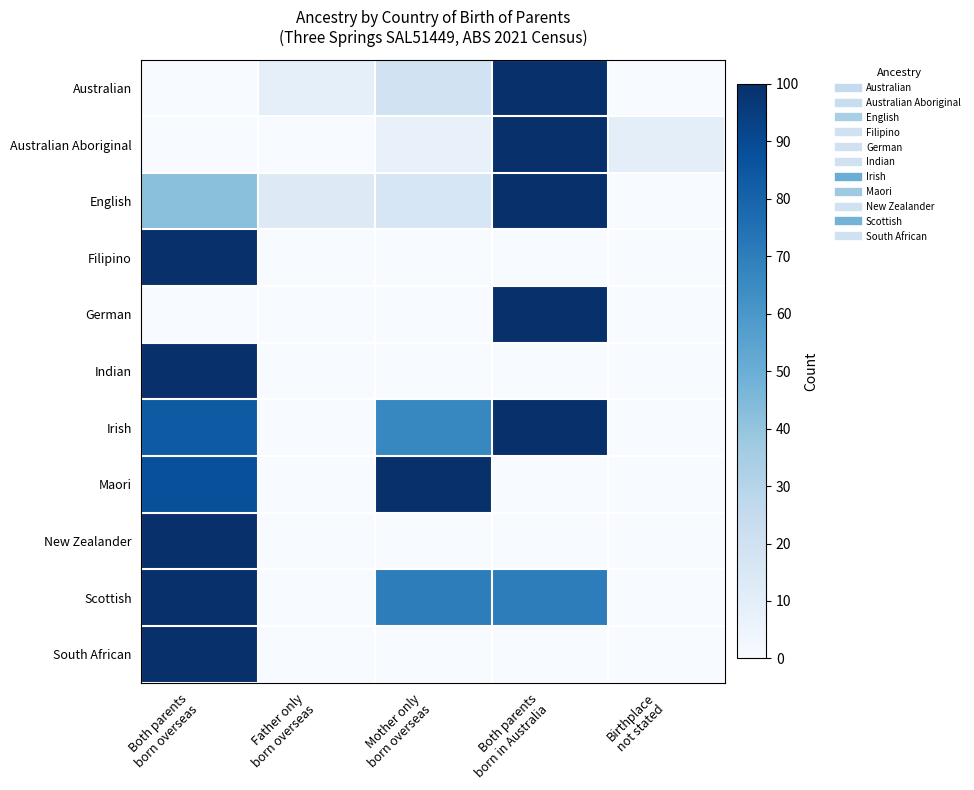

Reading left to right, extract all data points from this chart.

Australian: Both parents
born overseas=0.0	Father only
born overseas=0.1	Mother only
born overseas=0.2	Both parents
born in Australia=1.0	Birthplace
not stated=0.0
Australian Aboriginal: Both parents
born overseas=0.0	Father only
born overseas=0.0	Mother only
born overseas=0.1	Both parents
born in Australia=1.0	Birthplace
not stated=0.1
English: Both parents
born overseas=0.4	Father only
born overseas=0.1	Mother only
born overseas=0.2	Both parents
born in Australia=1.0	Birthplace
not stated=0.0
Filipino: Both parents
born overseas=1.0	Father only
born overseas=0.0	Mother only
born overseas=0.0	Both parents
born in Australia=0.0	Birthplace
not stated=0.0
German: Both parents
born overseas=0.0	Father only
born overseas=0.0	Mother only
born overseas=0.0	Both parents
born in Australia=1.0	Birthplace
not stated=0.0
Indian: Both parents
born overseas=1.0	Father only
born overseas=0.0	Mother only
born overseas=0.0	Both parents
born in Australia=0.0	Birthplace
not stated=0.0
Irish: Both parents
born overseas=0.8	Father only
born overseas=0.0	Mother only
born overseas=0.7	Both parents
born in Australia=1.0	Birthplace
not stated=0.0
Maori: Both parents
born overseas=0.9	Father only
born overseas=0.0	Mother only
born overseas=1.0	Both parents
born in Australia=0.0	Birthplace
not stated=0.0
New Zealander: Both parents
born overseas=1.0	Father only
born overseas=0.0	Mother only
born overseas=0.0	Both parents
born in Australia=0.0	Birthplace
not stated=0.0
Scottish: Both parents
born overseas=1.0	Father only
born overseas=0.0	Mother only
born overseas=0.7	Both parents
born in Australia=0.7	Birthplace
not stated=0.0
South African: Both parents
born overseas=1.0	Father only
born overseas=0.0	Mother only
born overseas=0.0	Both parents
born in Australia=0.0	Birthplace
not stated=0.0